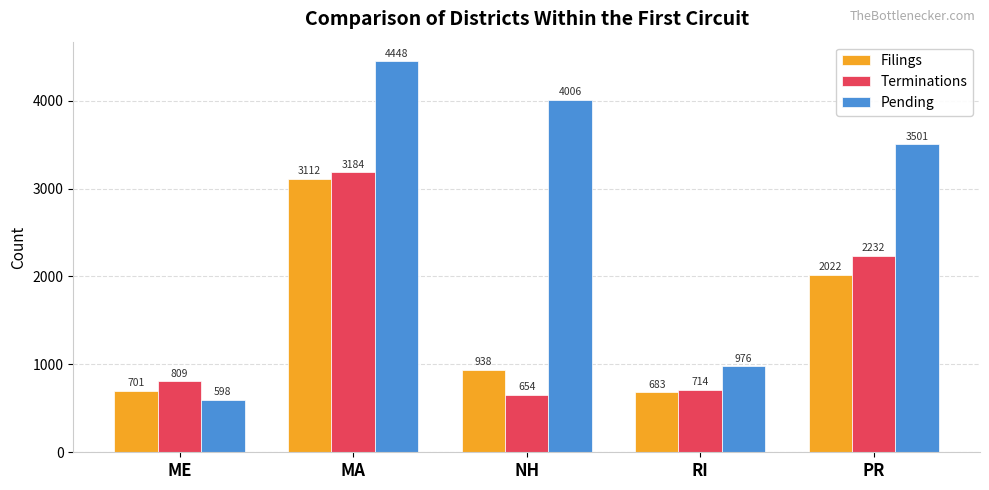

True or false: Terminations has a value of 271 at RI.

False